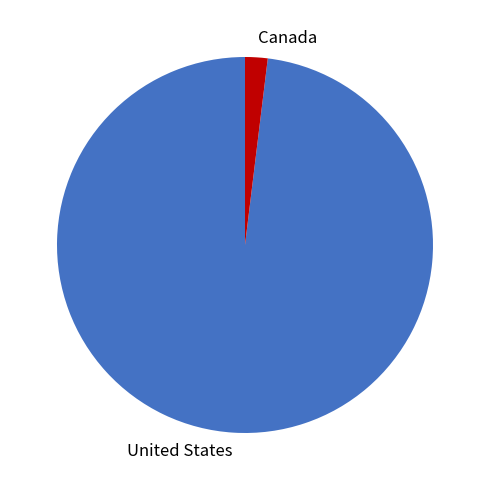

True or false: Canada accounts for 2% of the total.

True